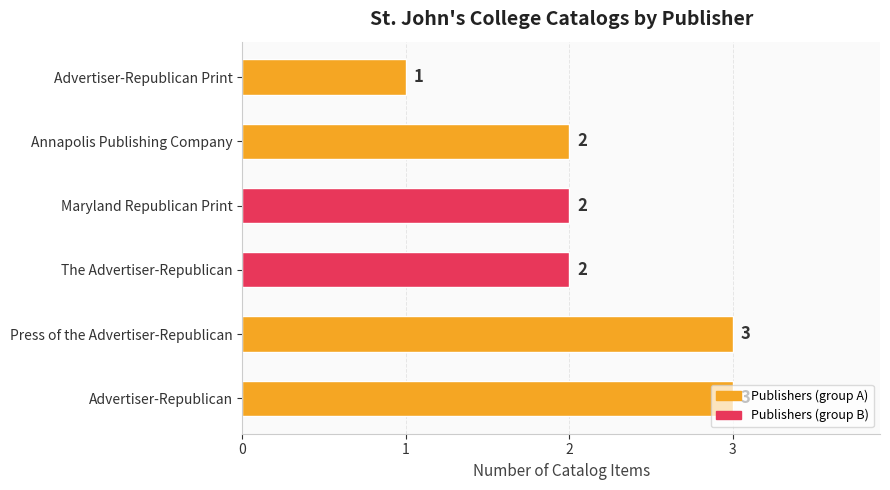

True or false: the data shows 2 at The Advertiser-Republican.

True